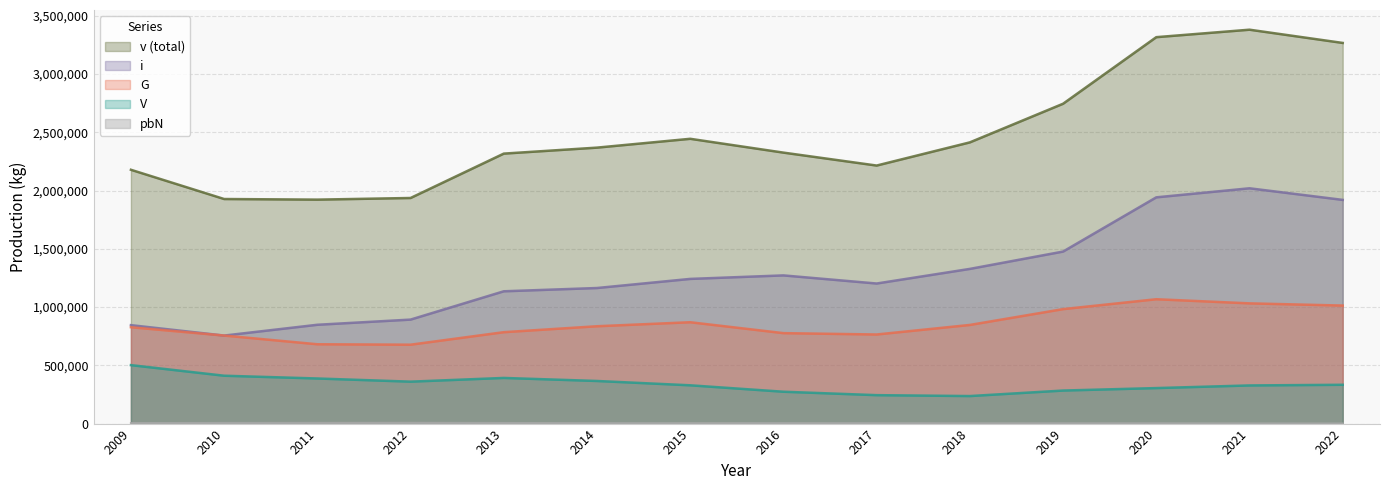

What is the value of the i point at the 12th from the left?

1941670